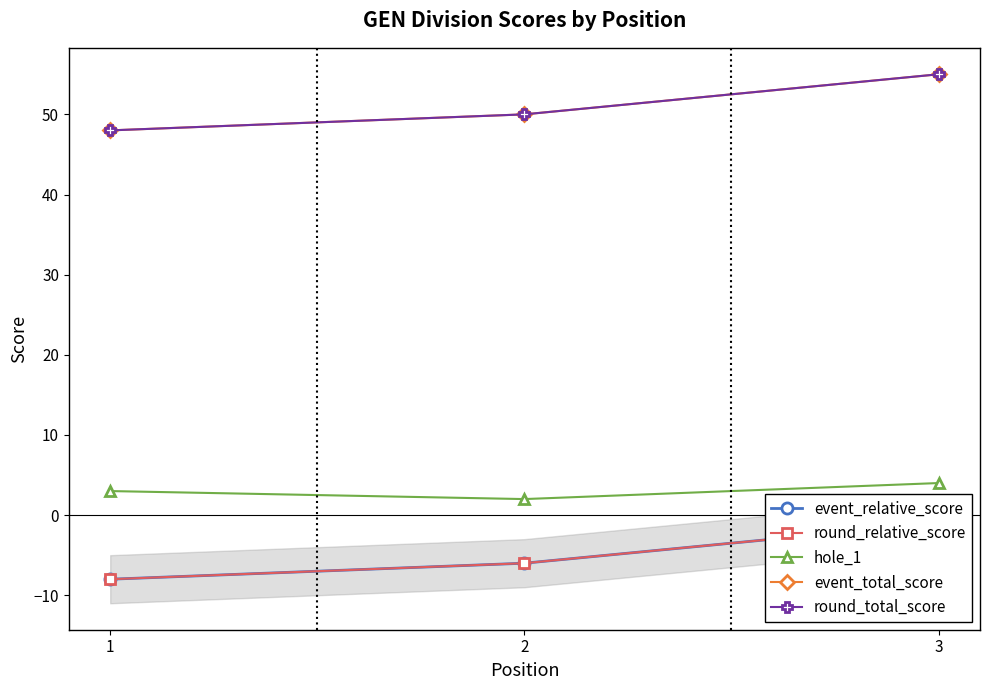

At 2, list the series in order from largest to smallest.

event_total_score, round_total_score, hole_1, event_relative_score, round_relative_score